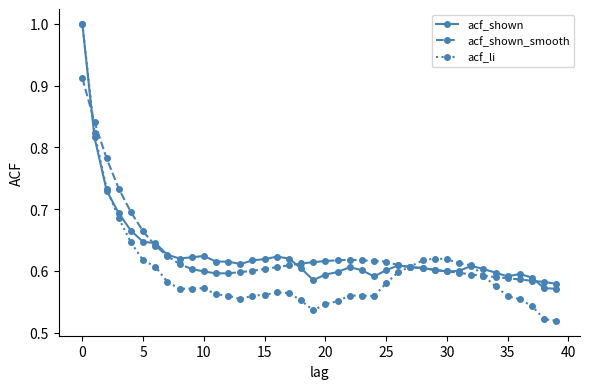

At how many categories does at least one series exceed 0?

40